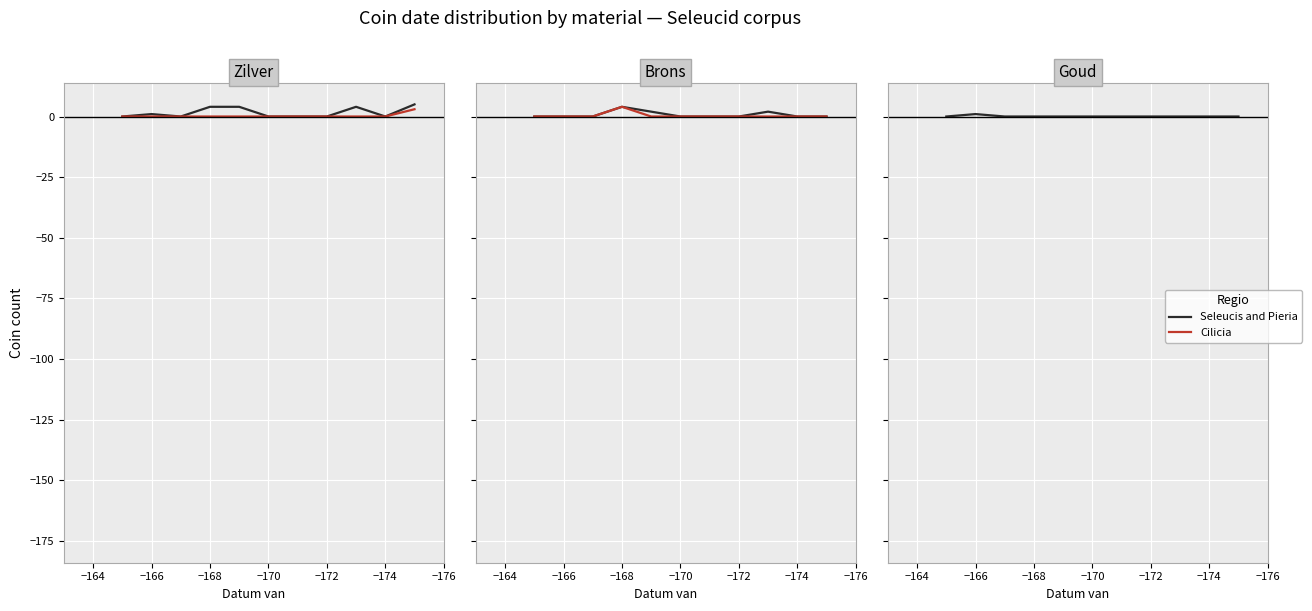

Is this an area chart (filled region under the line)?

No